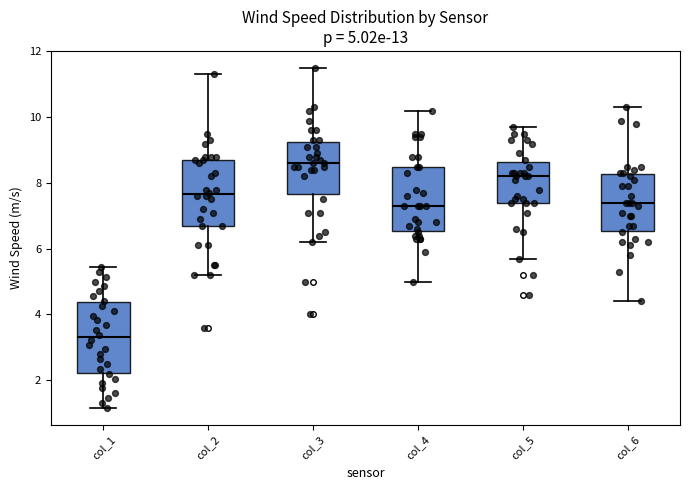

Which box's median line is the lowest?

col_1